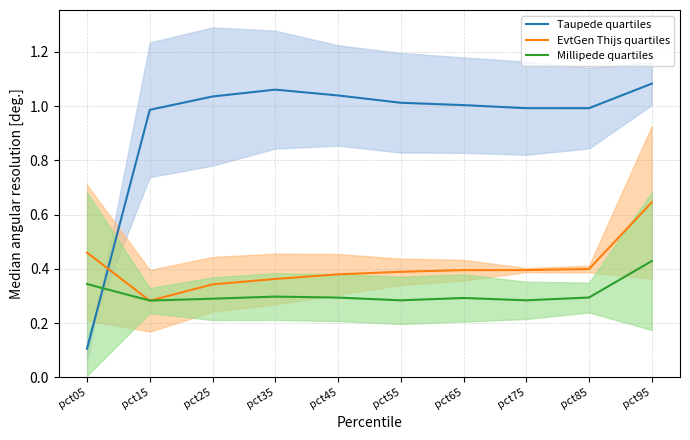

What is the difference between the highest and lowest values at pct35?

0.8